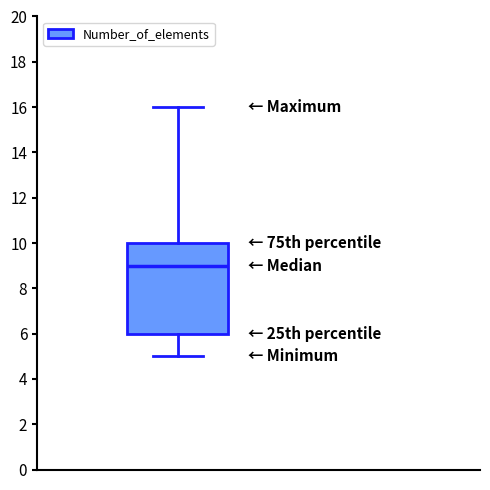

Transcribe this box plot: give where the median line is, the range the box spans, and where the two whiskers end, as read against the y-axis. The values are not printed on the chart, so give them approximately, as read against the axis.

median 9, box 6 to 10, whiskers 5 to 16